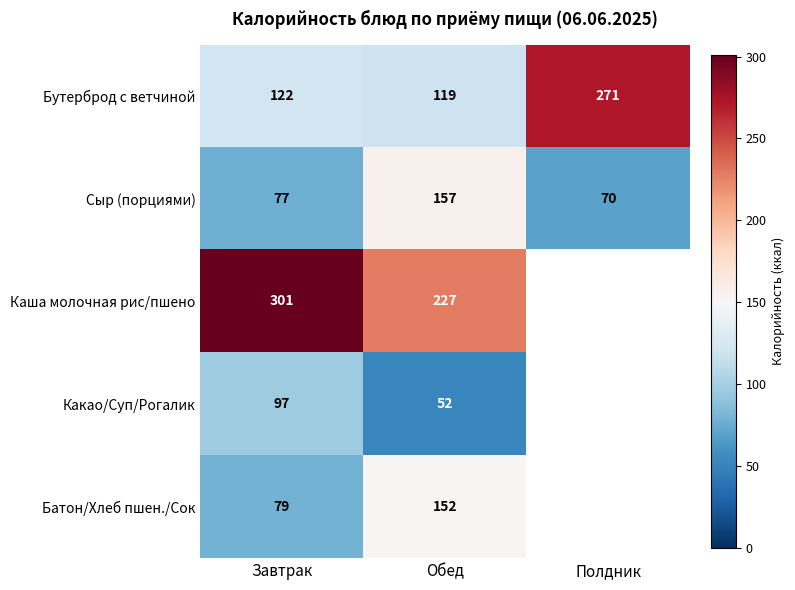

At which label is Сыр (порциями) closest to 113?

Завтрак